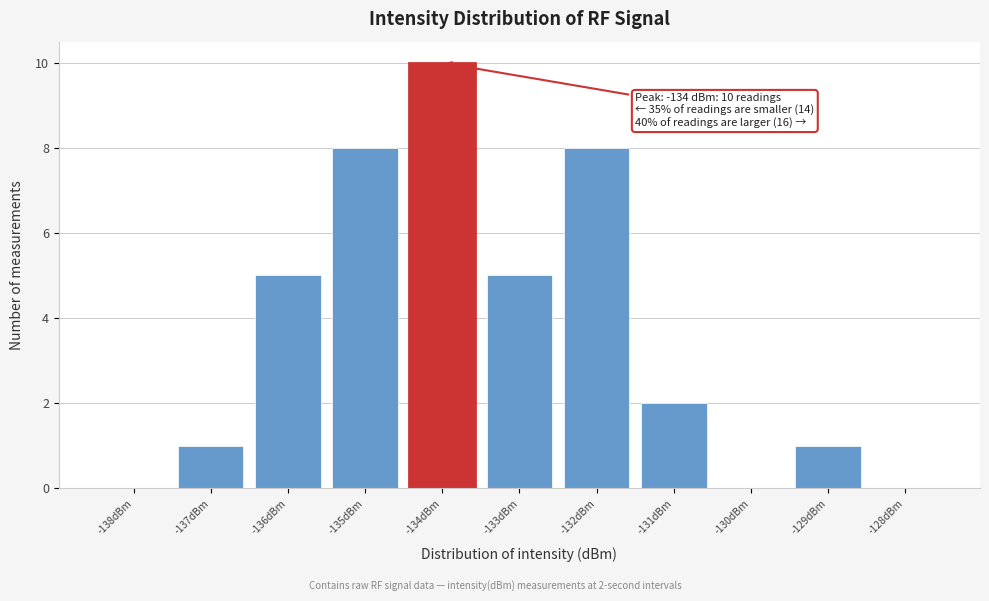

Over which range of the x-axis is the bar tallest?

-134.5 to -133.5